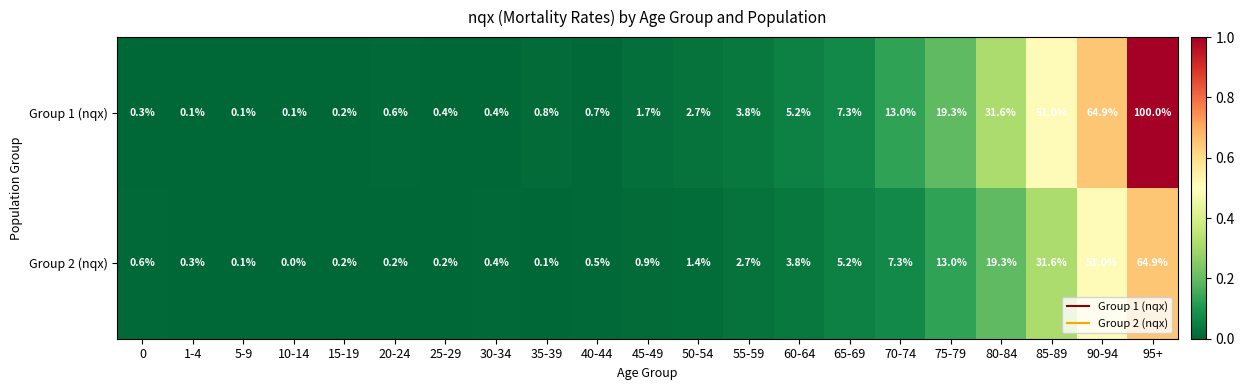

True or false: Group 2 (nqx) has a value of 107.5 at 95+.

False